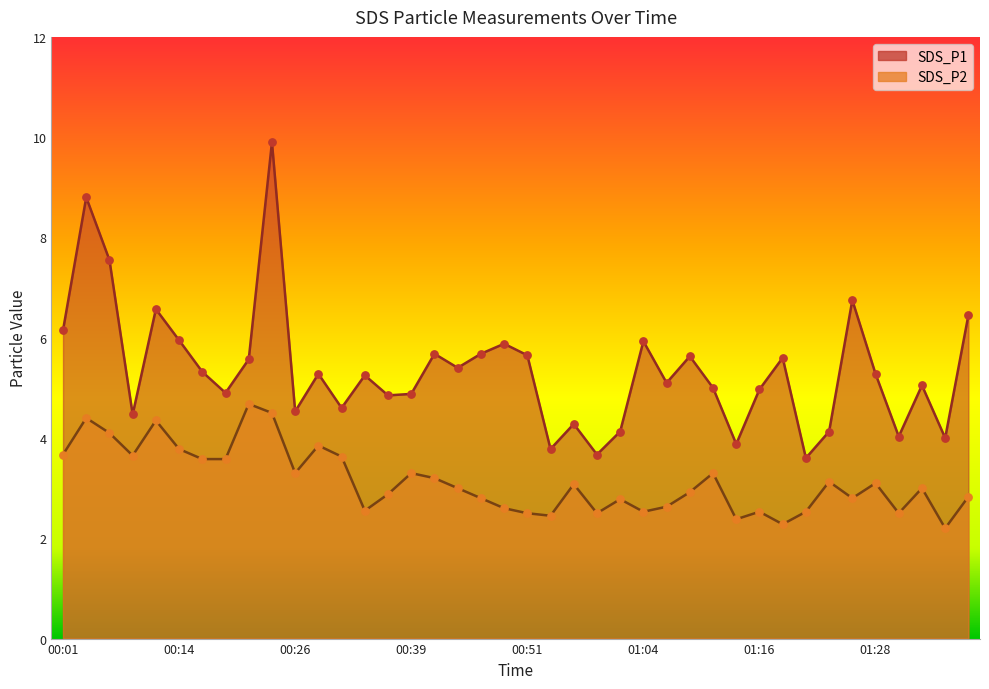

Which series has the largest total across all categories?

SDS_P1